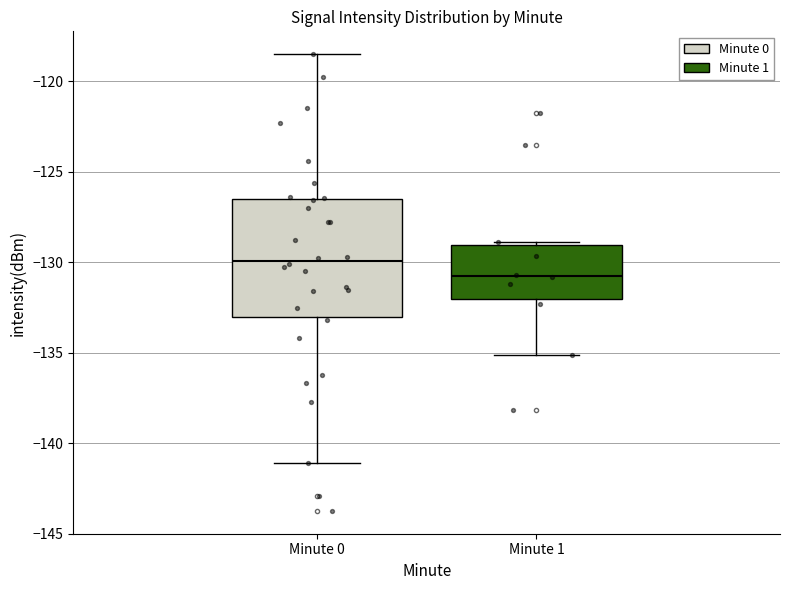

Which box is the tallest, from its lower edge to its upper edge?

Minute 0